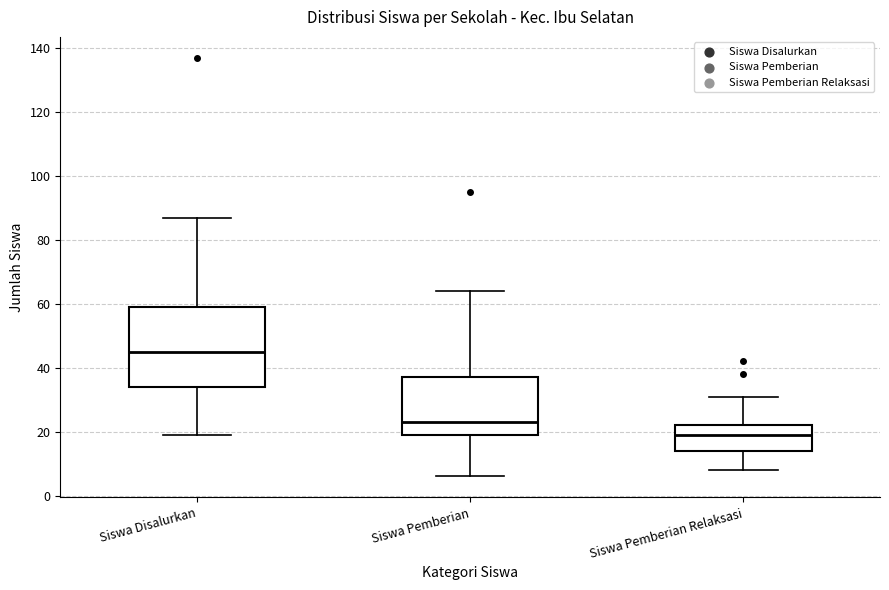

Reading left to right, transcribe this box plot: for each box, give where its median line is, the range the box spans, and where its two whiskers end, as read against the y-axis. The values are not printed on the chart, so give them approximately, as read against the axis.

Siswa Disalurkan: median 46, box 34 to 60, whiskers 20 to 88
Siswa Pemberian: median 24, box 20 to 38, whiskers 6 to 64
Siswa Pemberian Relaksasi: median 20, box 14 to 22, whiskers 8 to 32